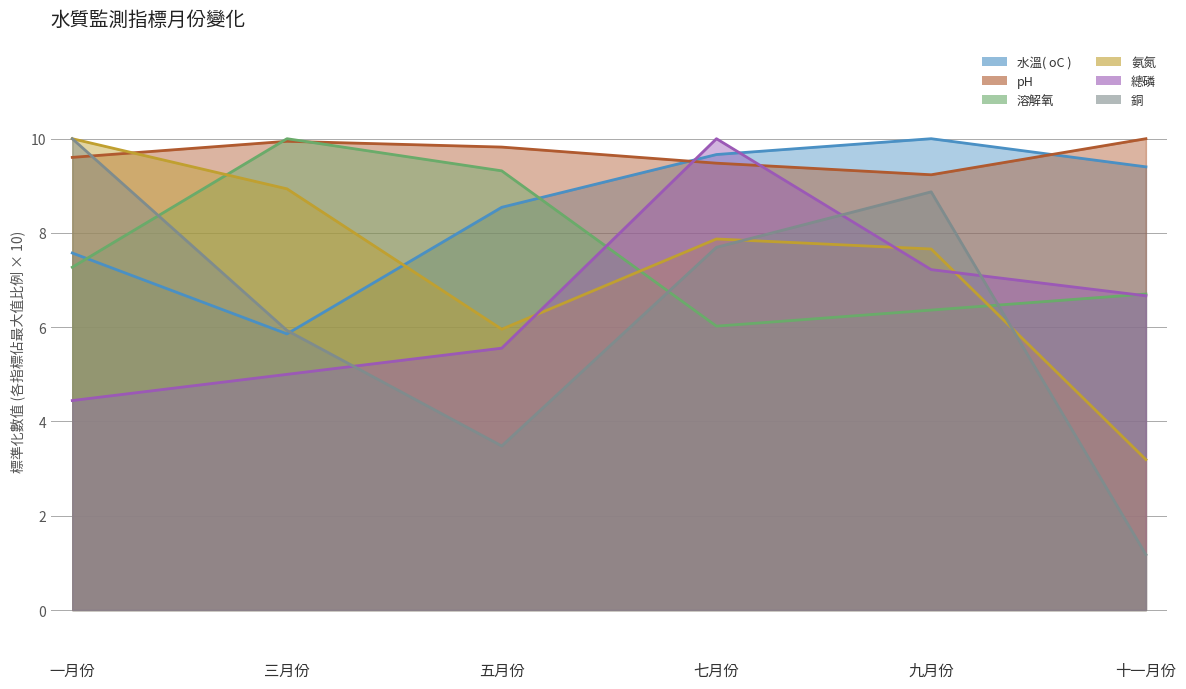

Which series has the largest total across all categories?

pH